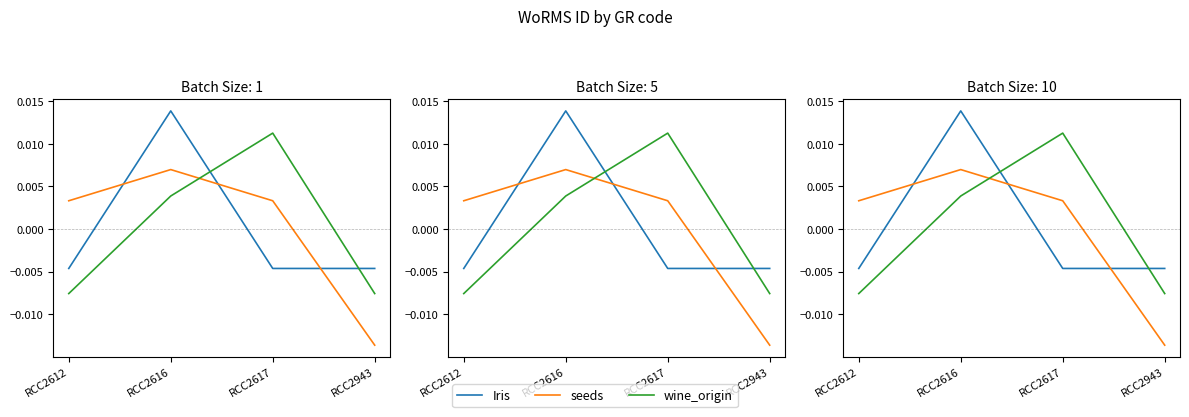

Which series has the largest total across all categories?

seeds